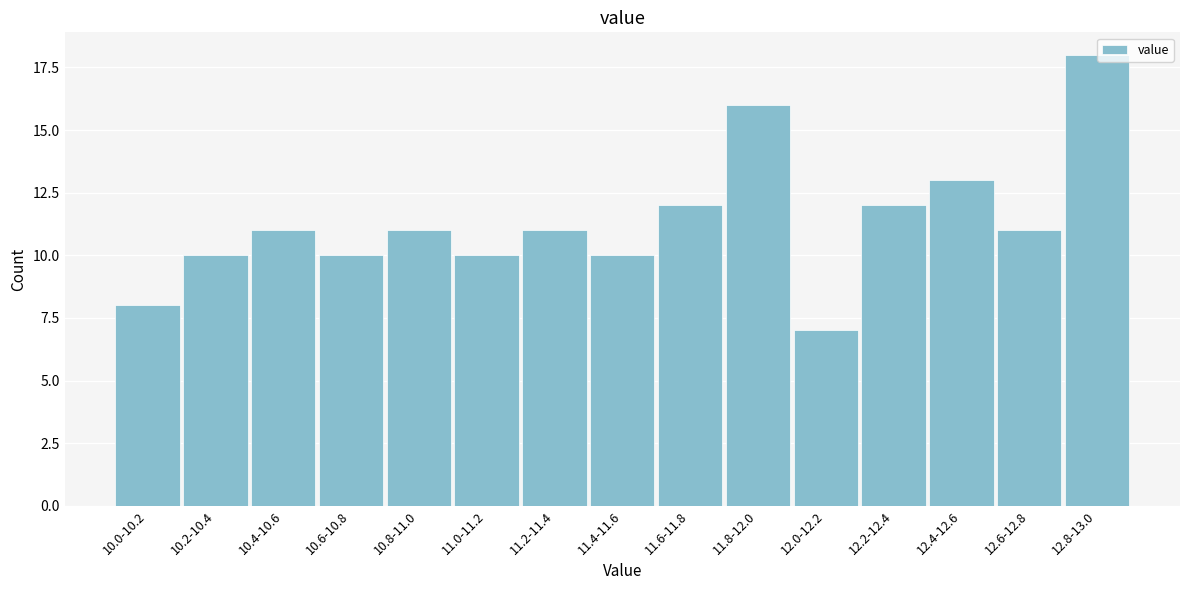

Reading left to right, what are all the values shown in this chart?

10.0-10.2=8	10.2-10.4=10	10.4-10.6=11	10.6-10.8=10	10.8-11.0=11	11.0-11.2=10	11.2-11.4=11	11.4-11.6=10	11.6-11.8=12	11.8-12.0=16	12.0-12.2=7	12.2-12.4=12	12.4-12.6=13	12.6-12.8=11	12.8-13.0=18